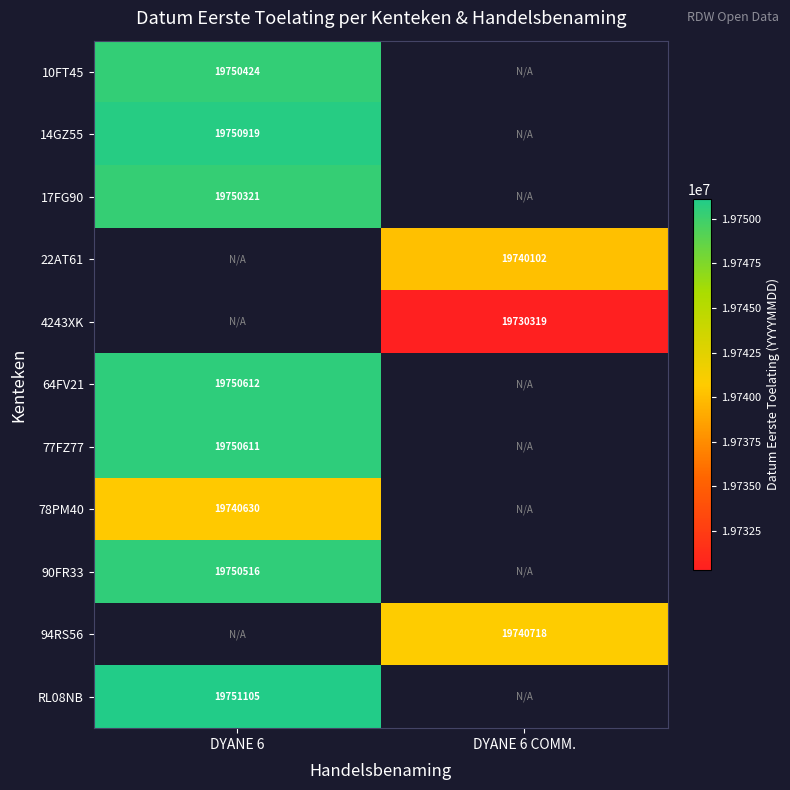

What is the minimum value shown in the chart?

19730319.0